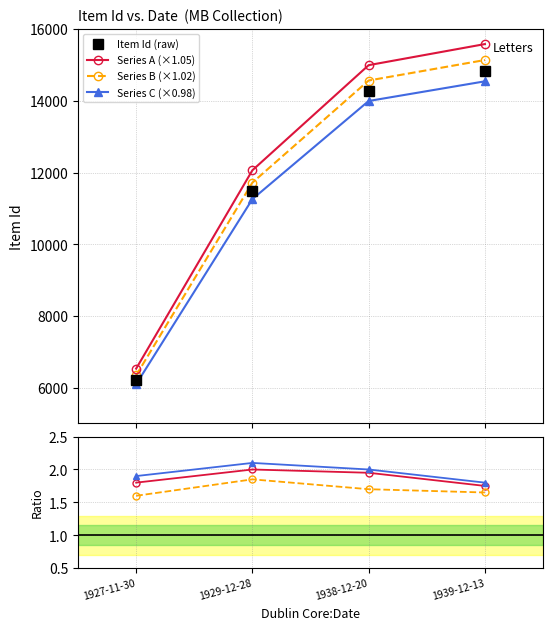

Reading right to left, transcribe all the data shown in this chart.

1939-12-13=14840	1938-12-20=14280	1929-12-28=11488	1927-11-30=6219